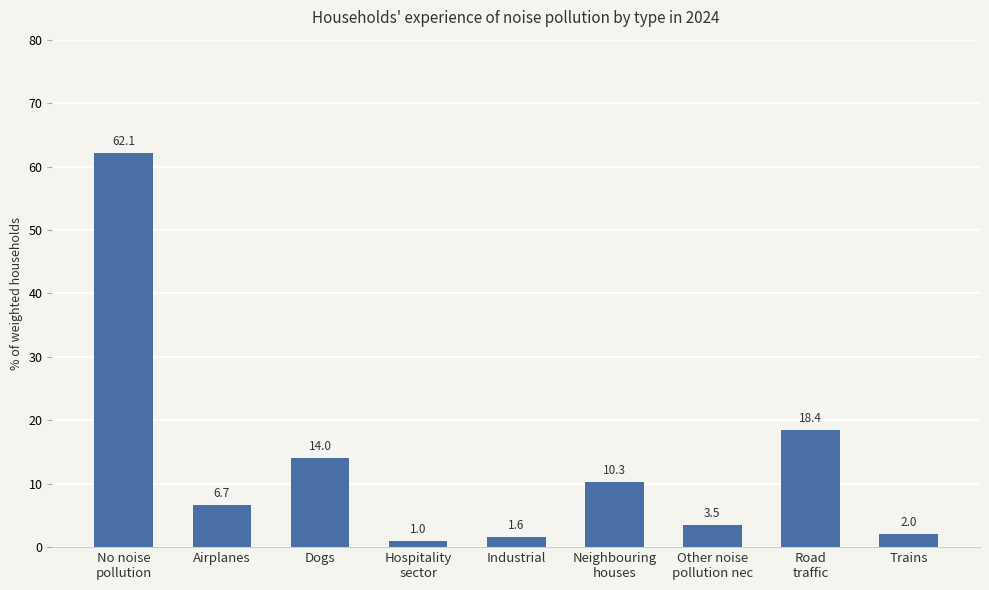

What is the label of the 9th bar from the right?

No noise
pollution